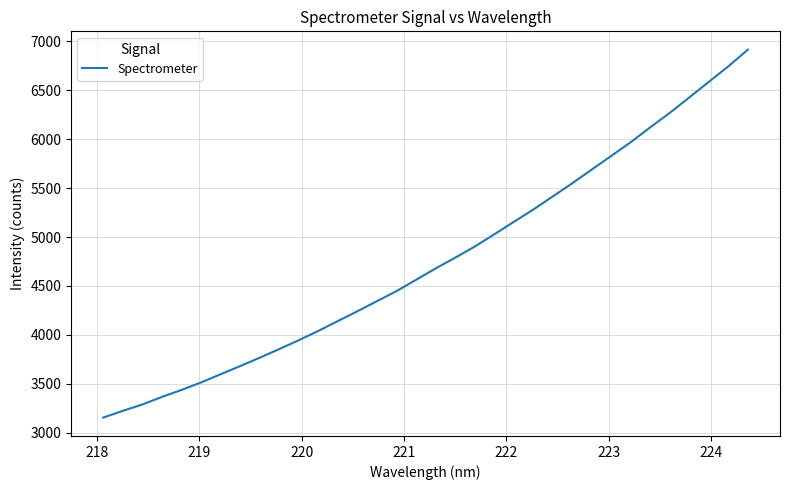

What is the smallest value displayed?

3156.0